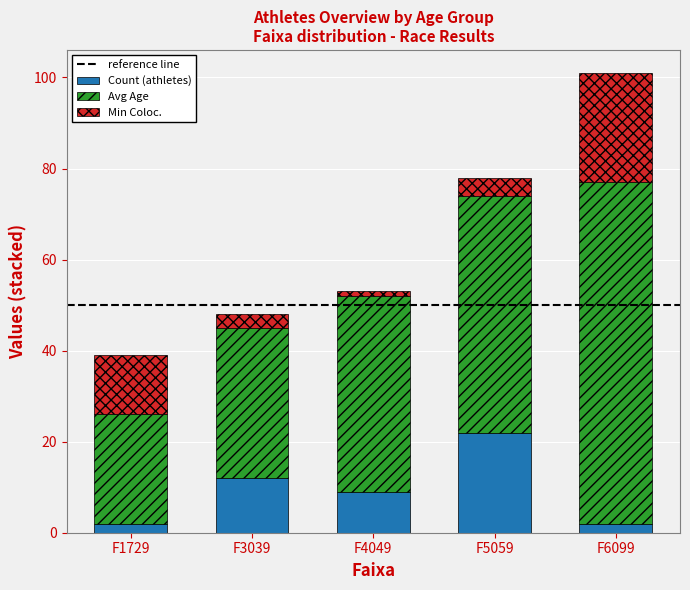

Reading left to right, what are the values for Count (athletes)?

2	12	9	22	2